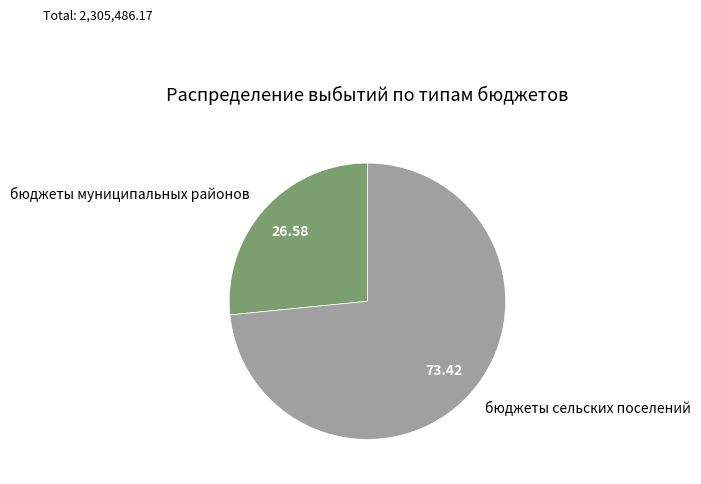

How many segments does this pie chart have?

2